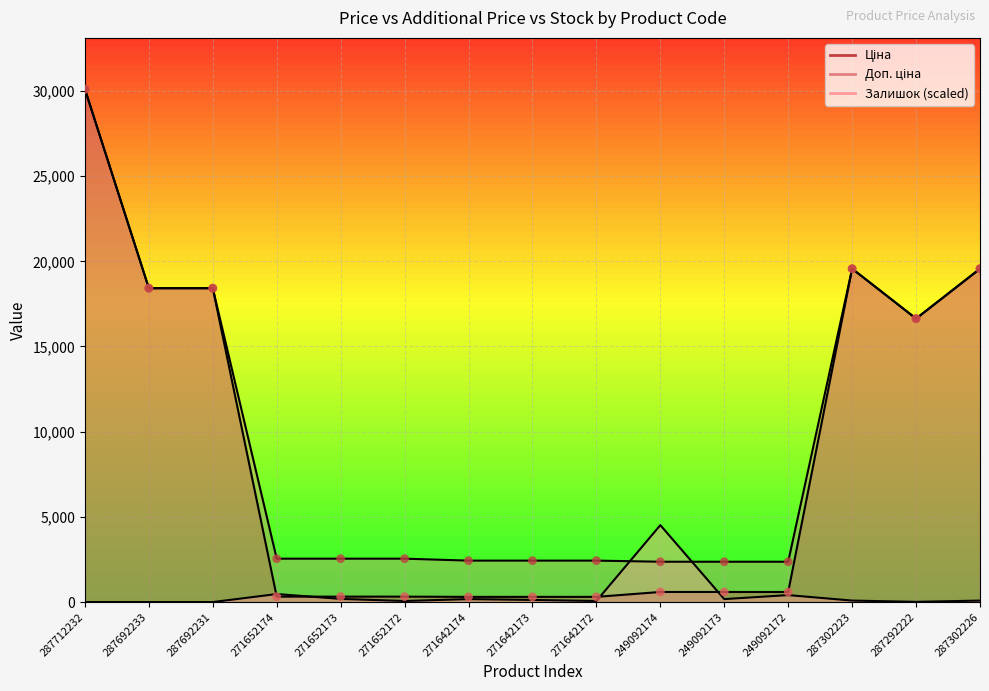

Which series reaches the minimum Y coordinate?

Залишок